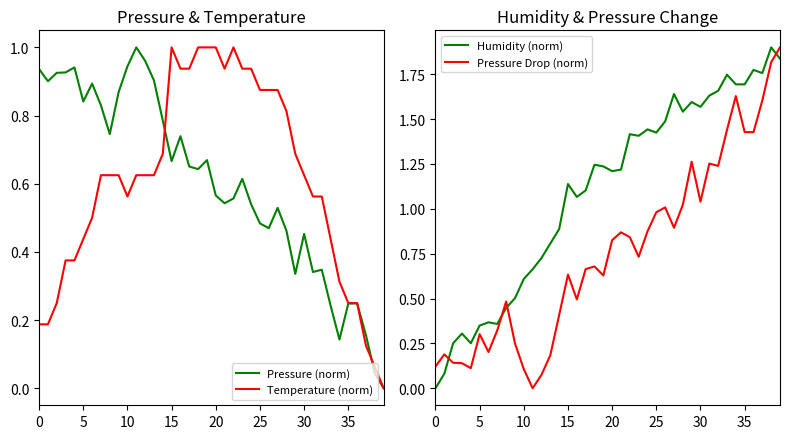

What is the difference between the Pressure Drop (norm) values at 39 and 27?

1.0